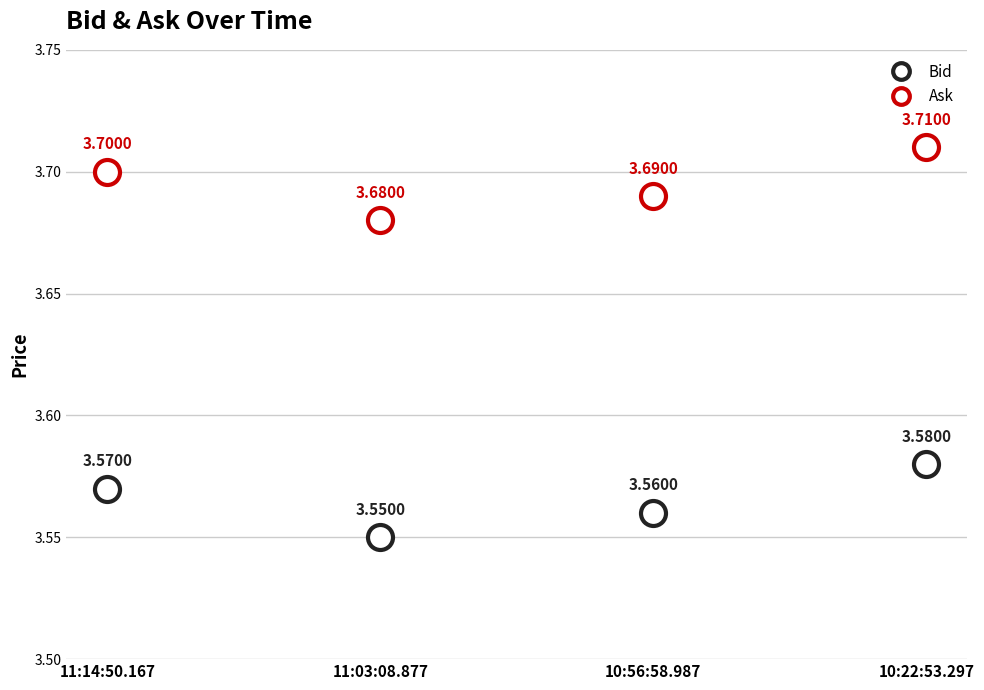

List the labels in order of Bid value, largest first.

10:22:53.297, 11:14:50.167, 10:56:58.987, 11:03:08.877